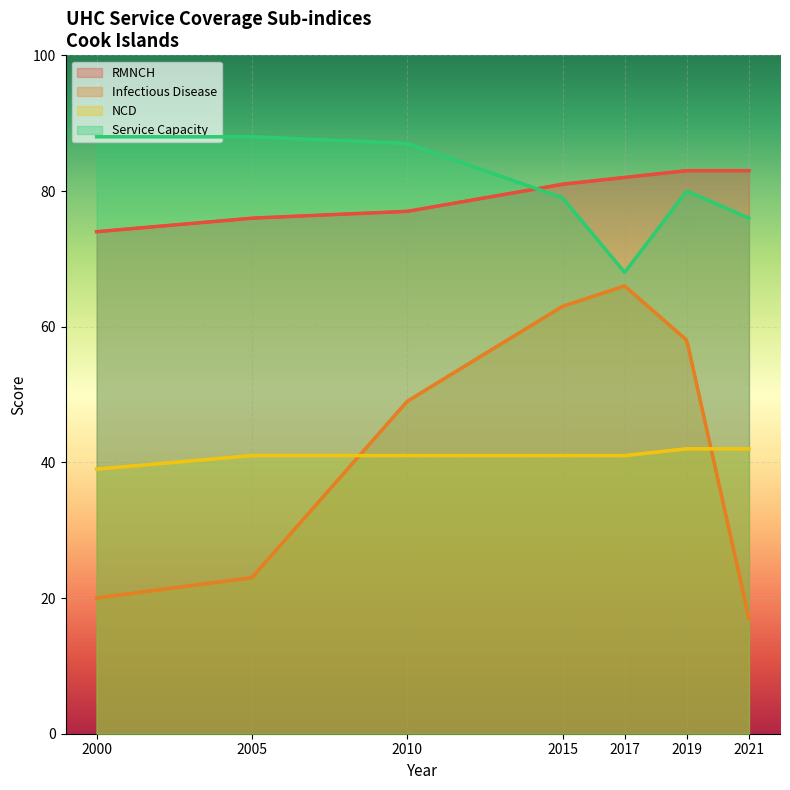

How many lines are shown in the chart?

4